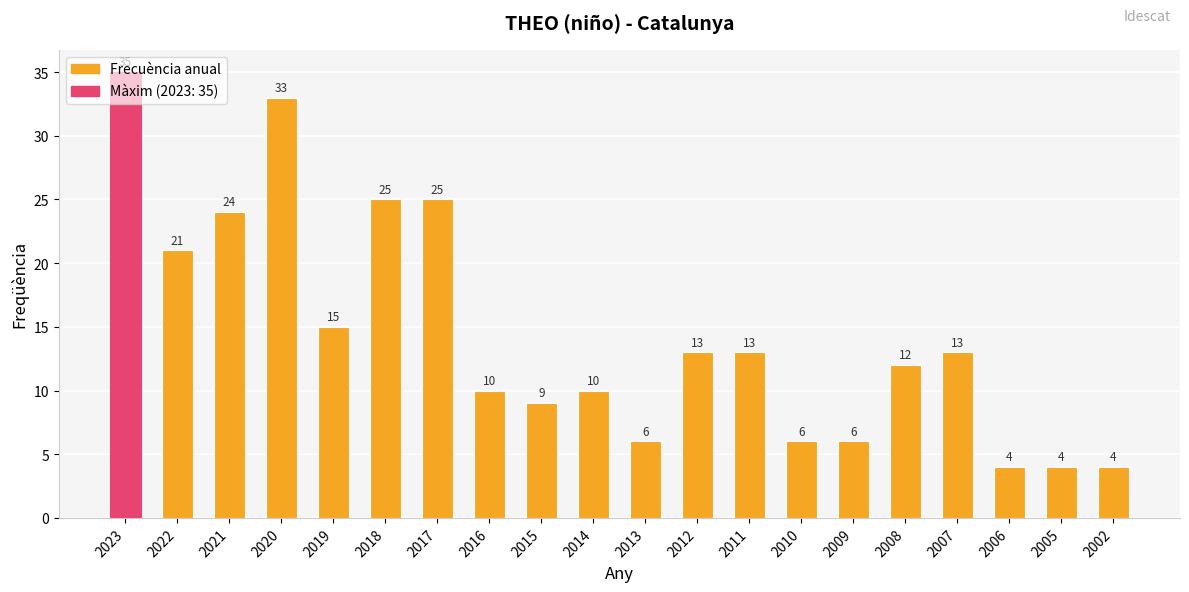

Is it true that the value at 2016 is 18?

False